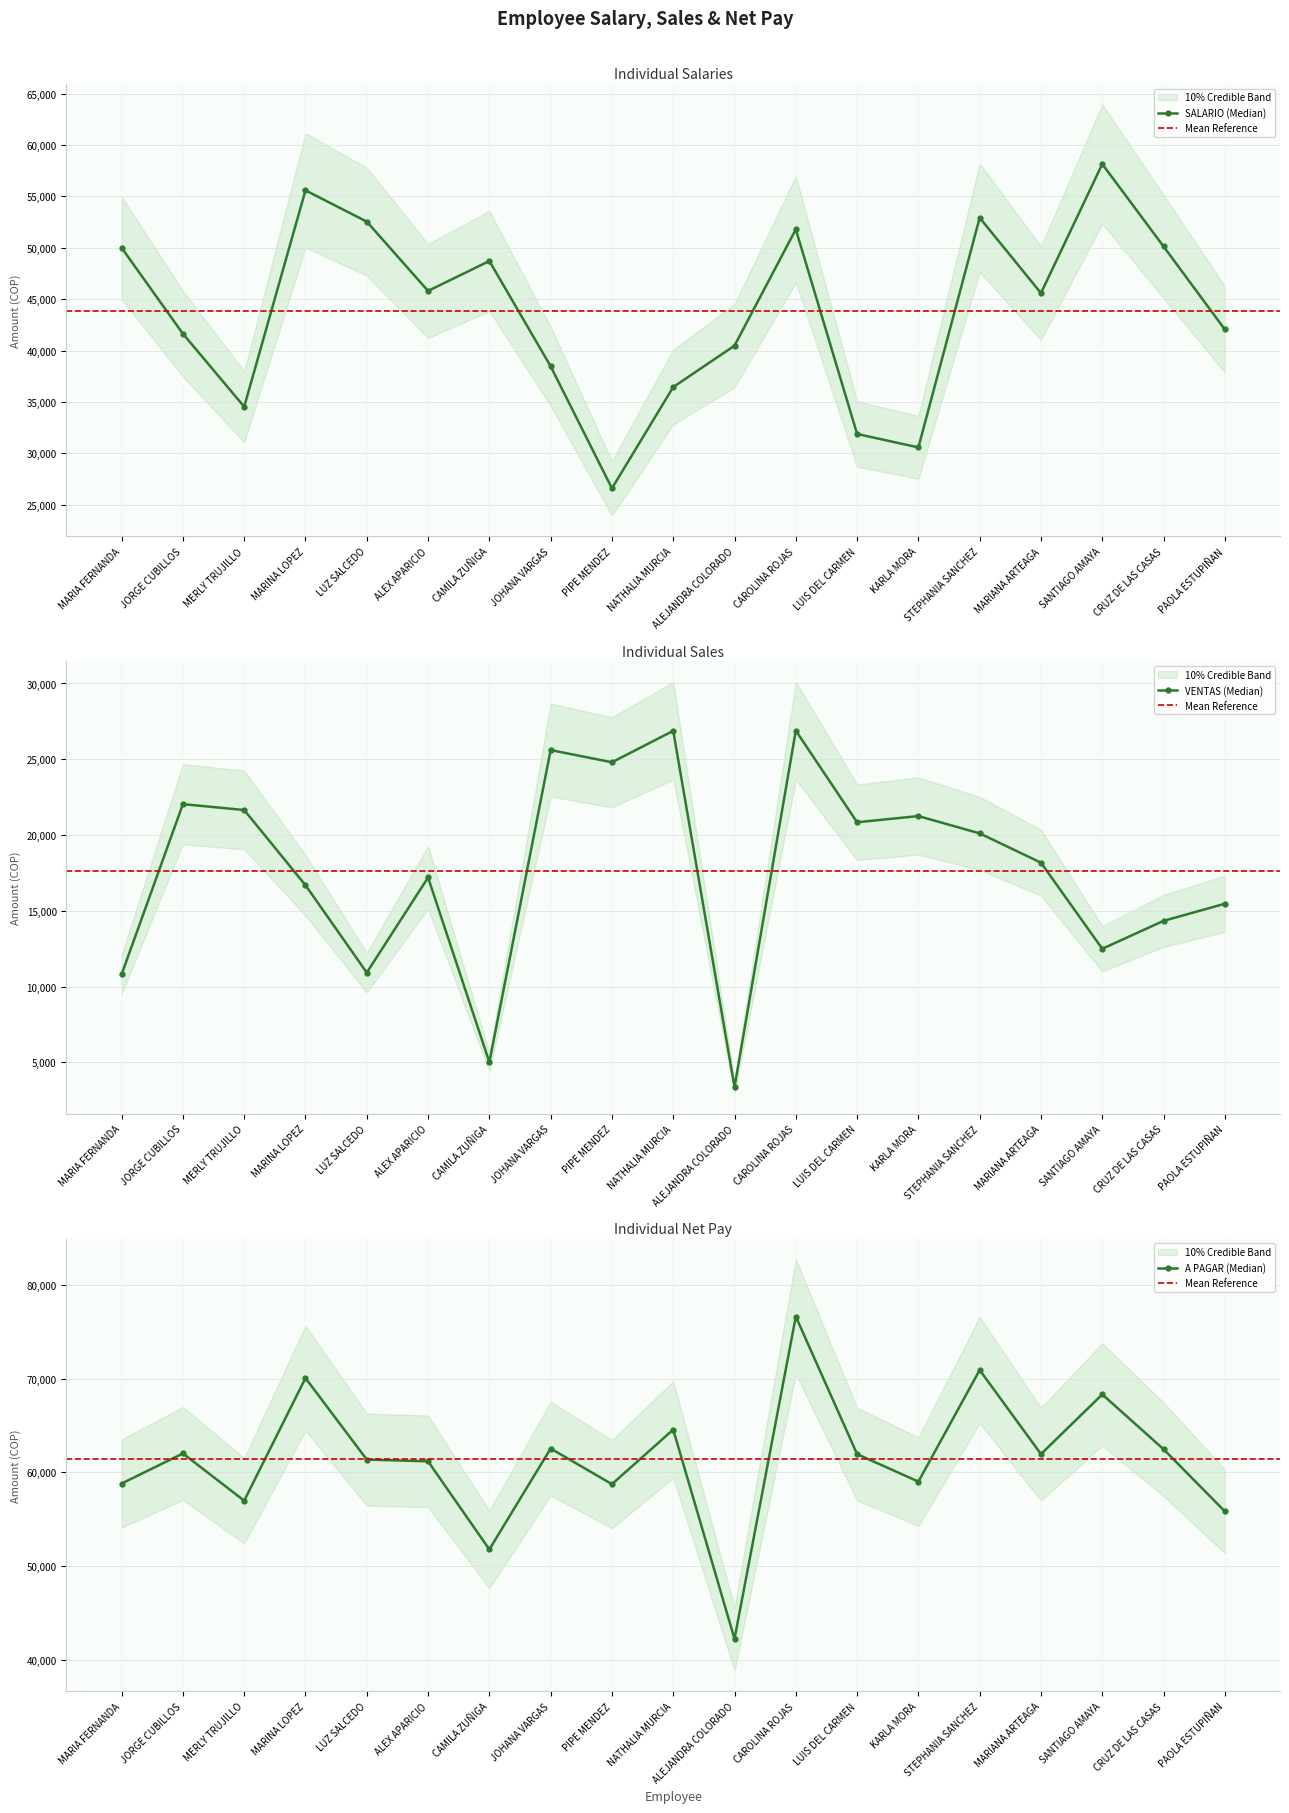

Is it true that VENTAS equals 5007.0 at CAMILA ZUÑIGA?

True